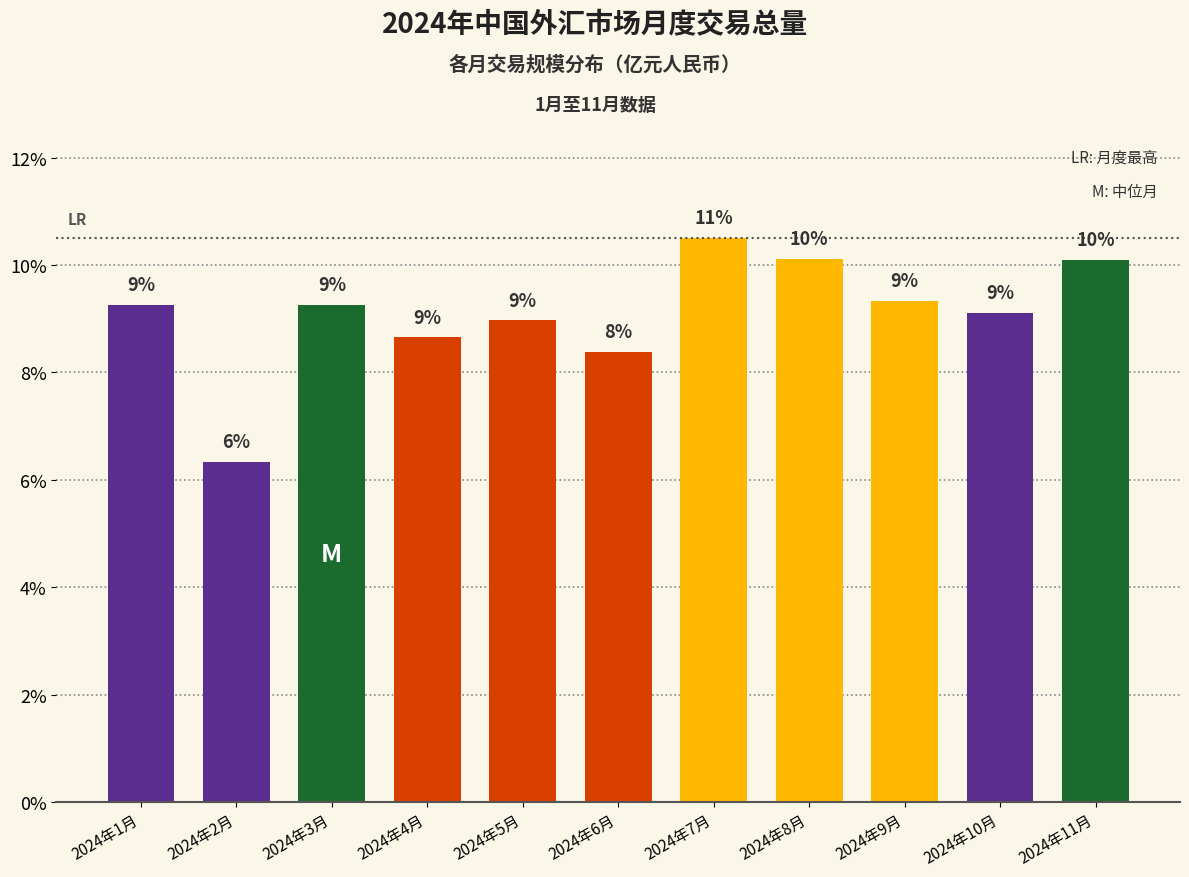

True or false: the data shows 14.3 at 2024年1月.

False